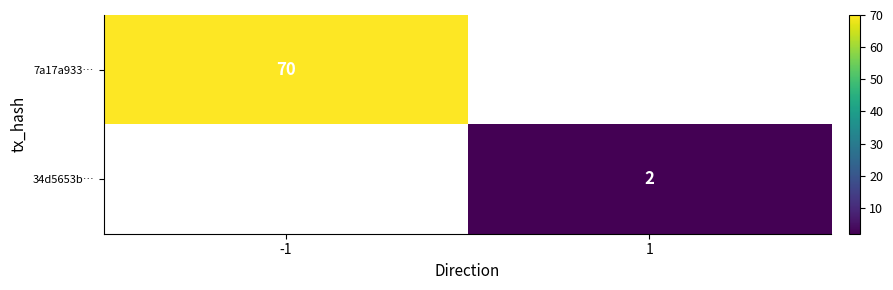

The value of 34d5653b… at 1 is 1. True or false?

False